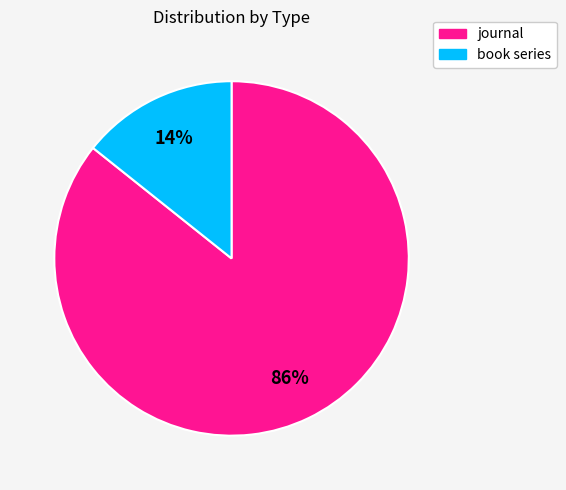

Is it true that book series is 1% of the pie?

False